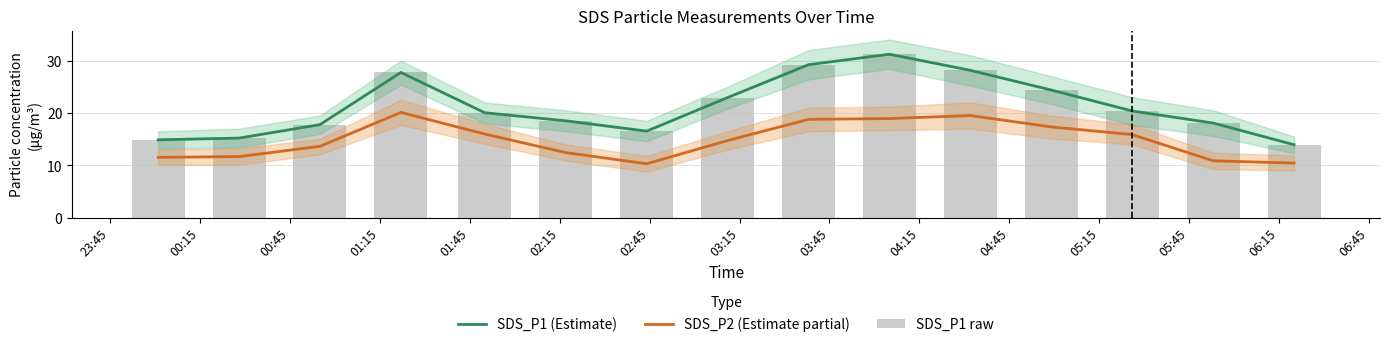

At 00:45, list the series in order from smallest to largest.

SDS_P2 (Estimate partial), SDS_P1 (Estimate), SDS_P1 raw